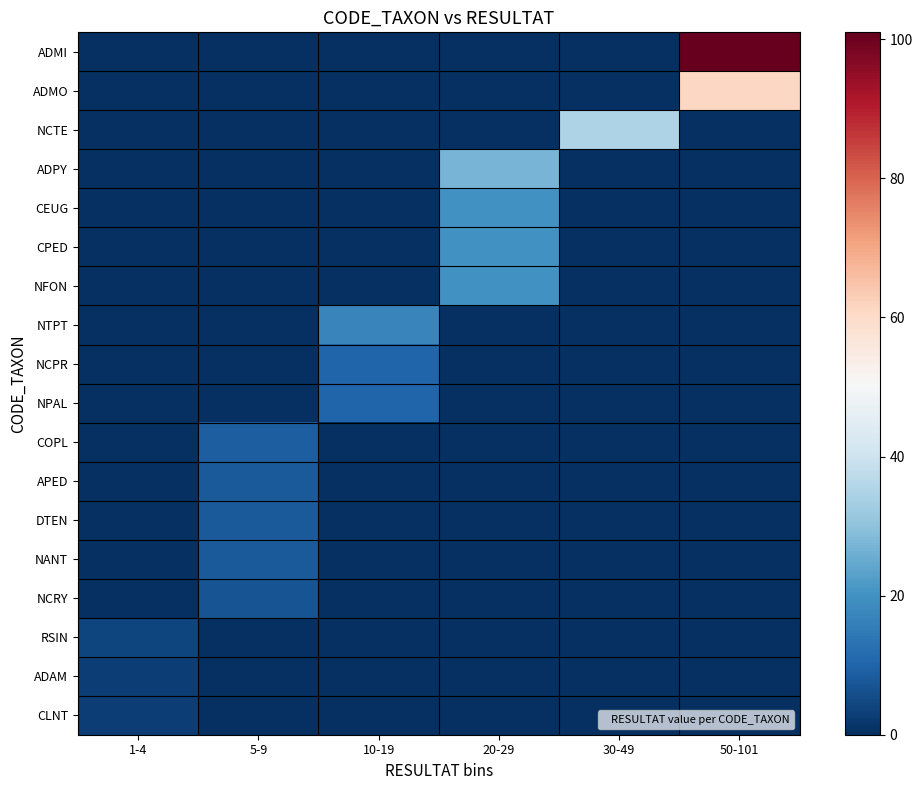

Count the number of categories in the chart.

6